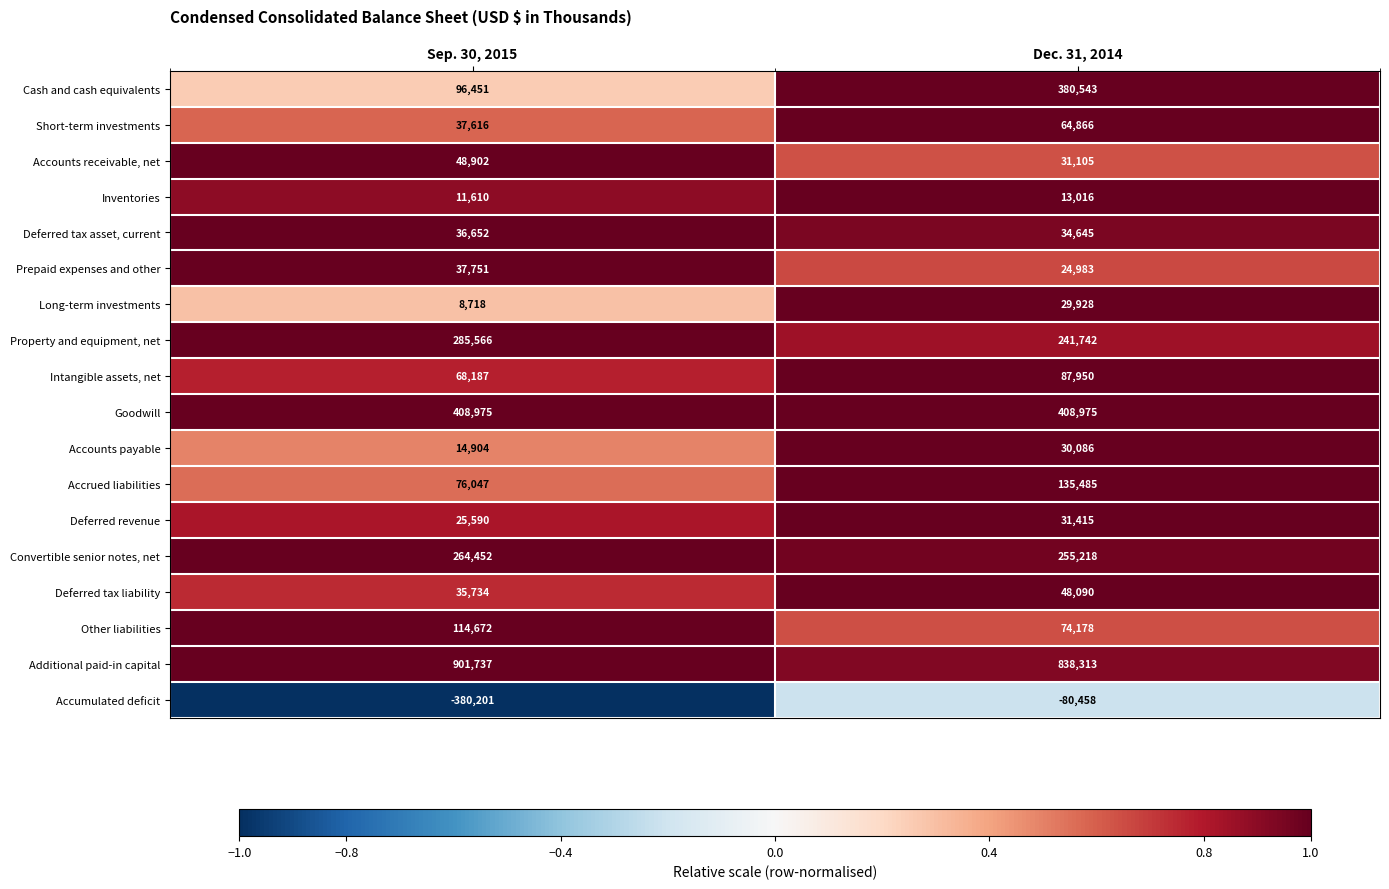

What is the sum of all Inventories values?

24626